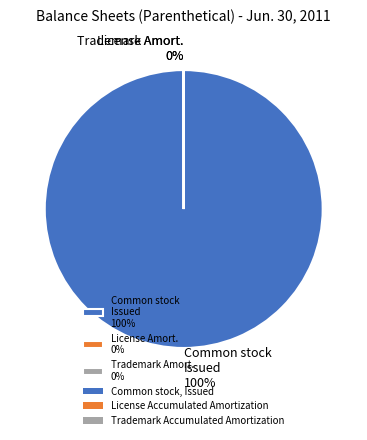

Which slice is the largest?

Common stock Issued 100%